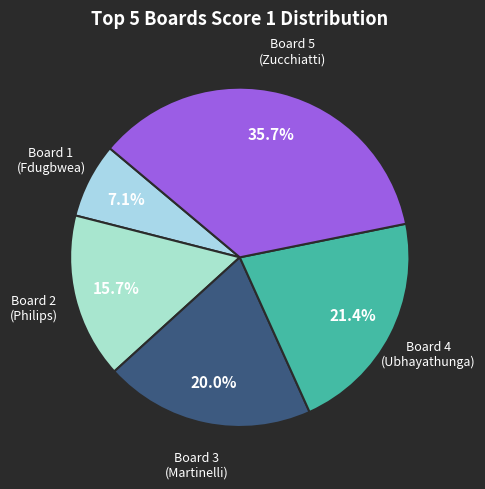

How many segments does this pie chart have?

5